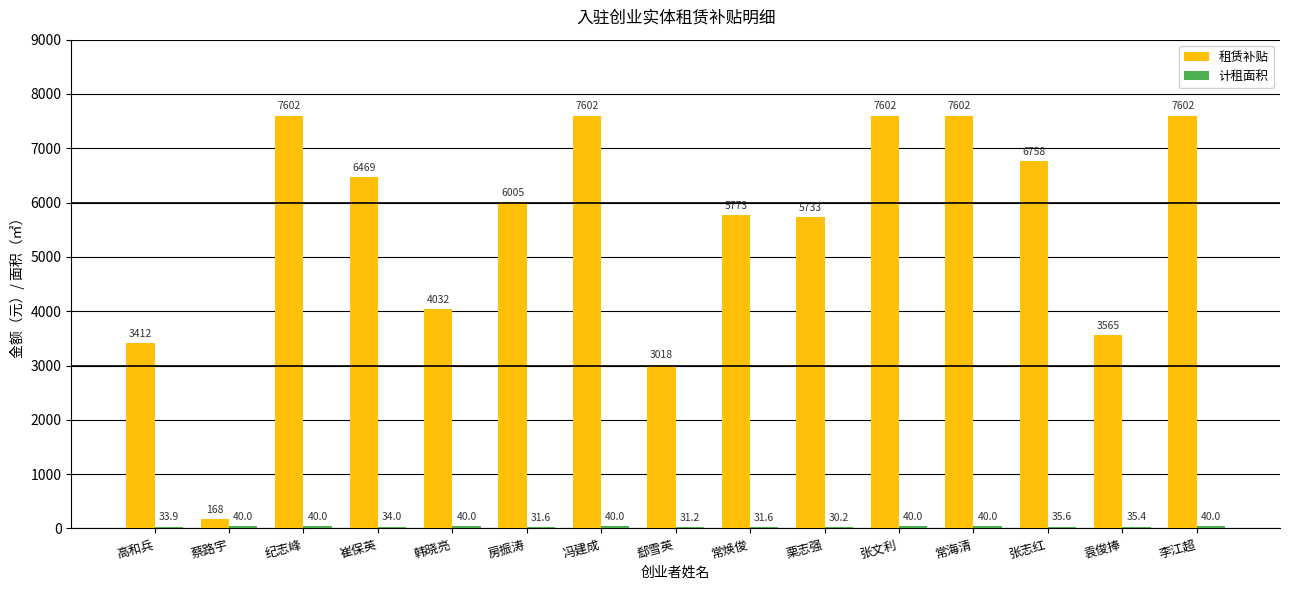

What is the average value of the 租赁补贴 series?

5529.5